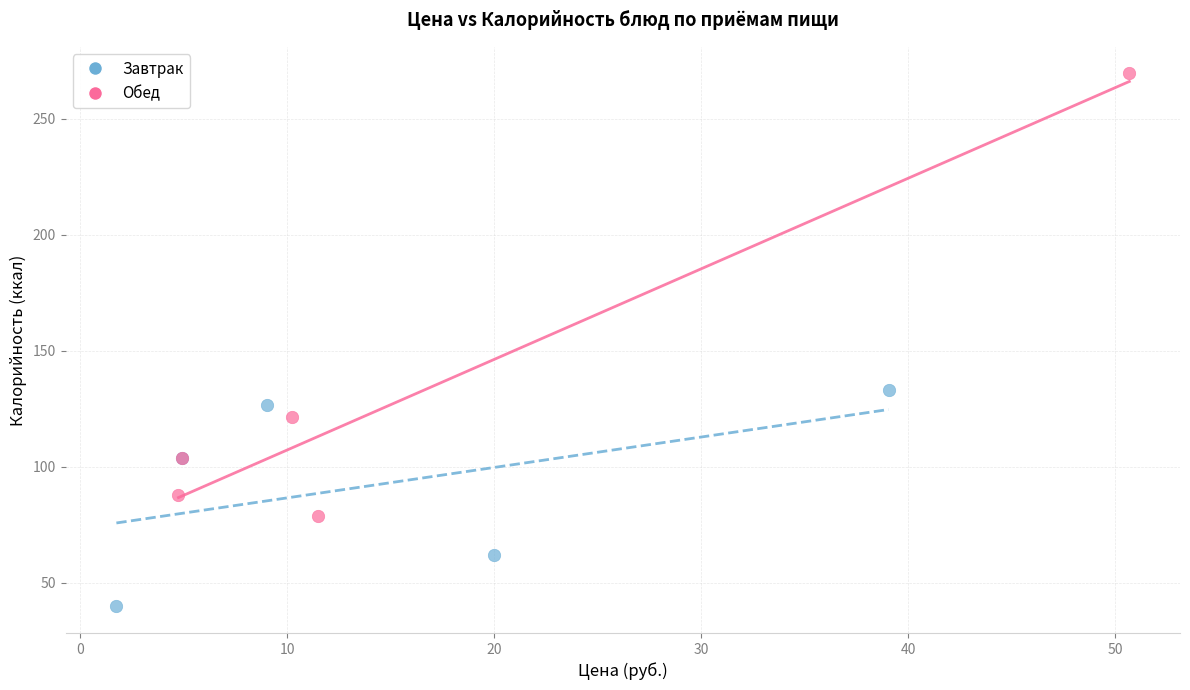

Which series has the widest spread of Y values?

Обед